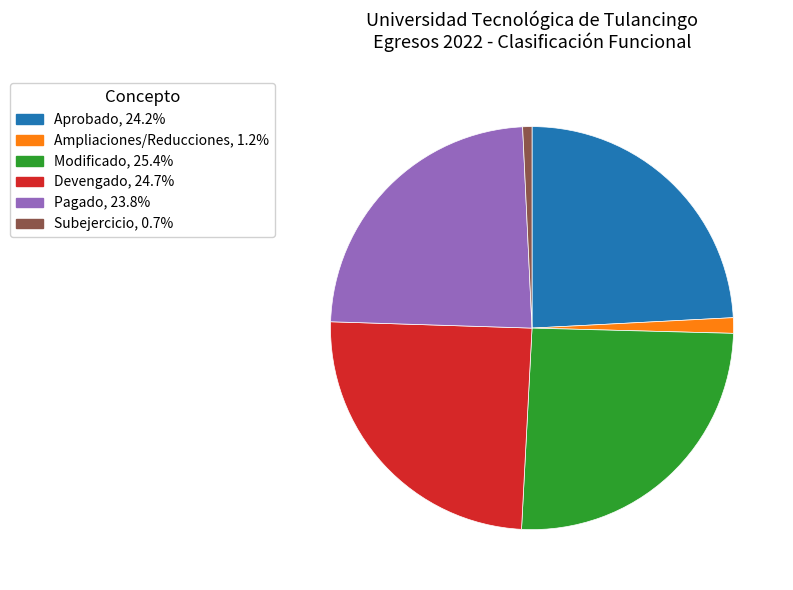

Do Aprobado and Subejercicio together represent more than half of the pie?

No